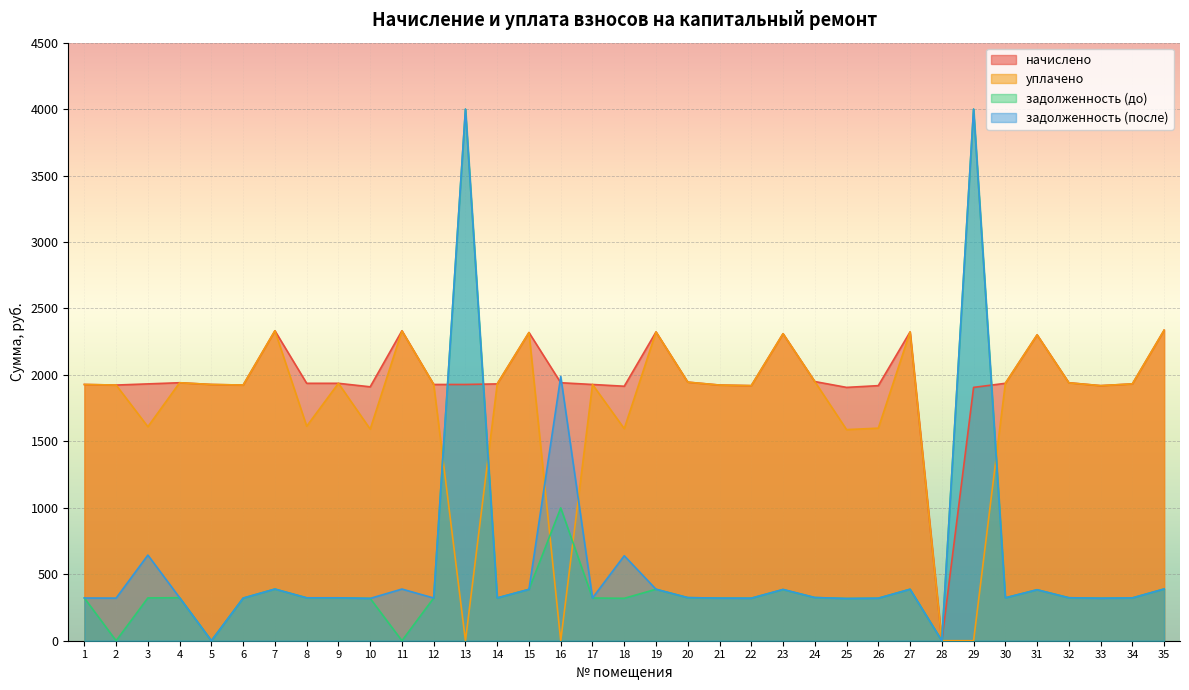

What is the difference between the maximum and second lowest values in the начислено series?

430.4